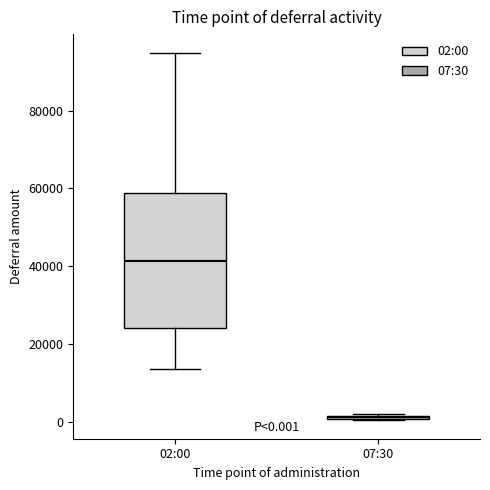

Comparing the boxes themselves (not the whiskers), which one is the tallest?

02:00